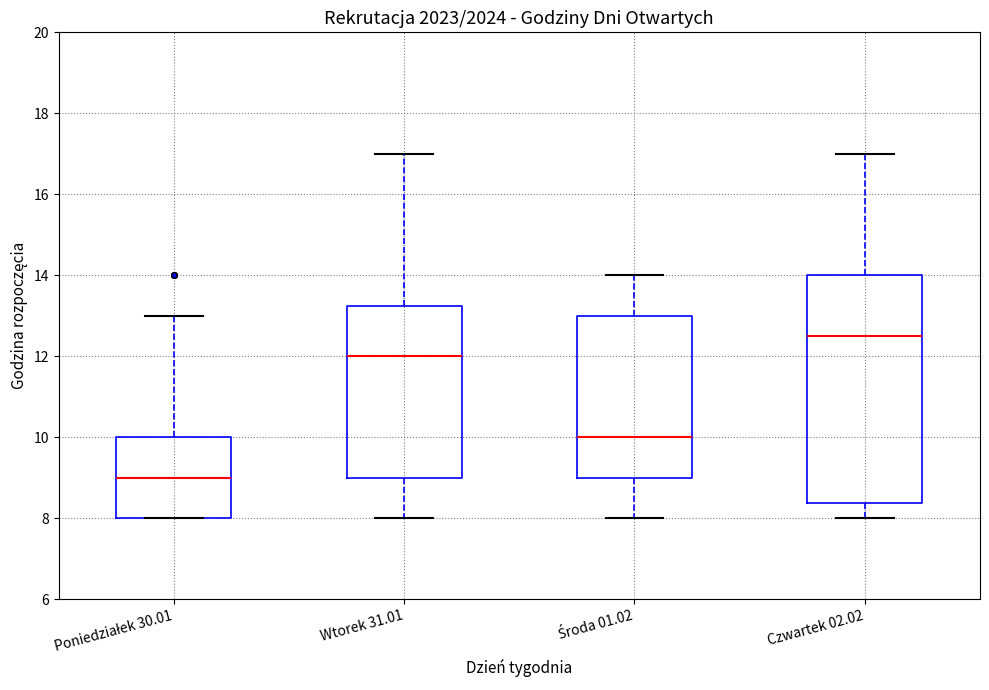

Comparing the boxes themselves (not the whiskers), which one is the tallest?

Czwartek 02.02